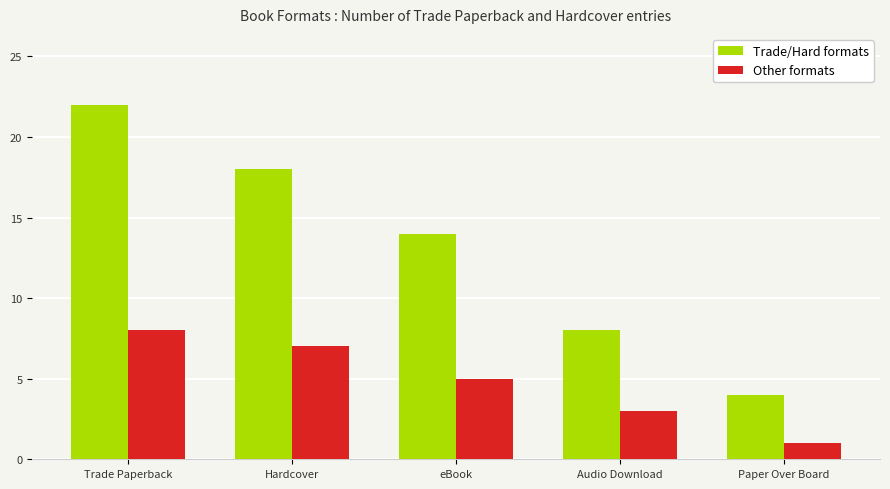

At how many categories does at least one series exceed 9?

3